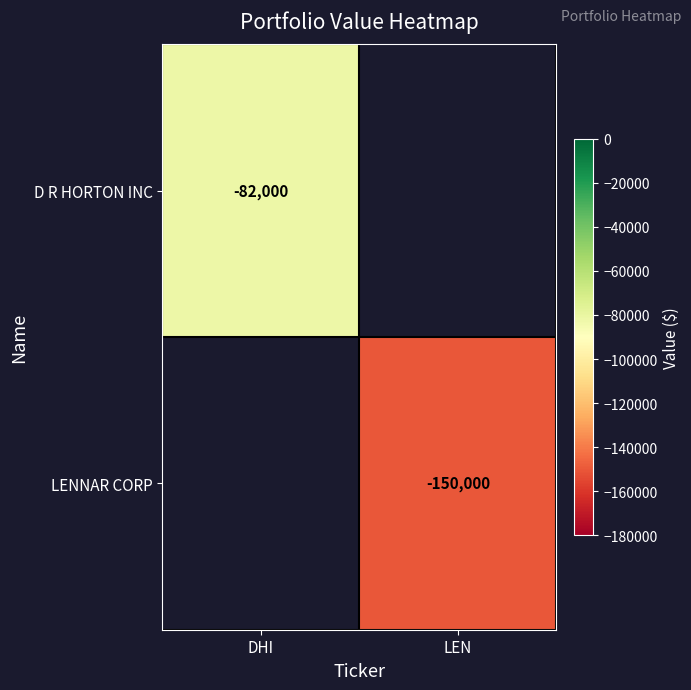

Is the value of D R HORTON INC at DHI greater than the value of LENNAR CORP at LEN?

Yes